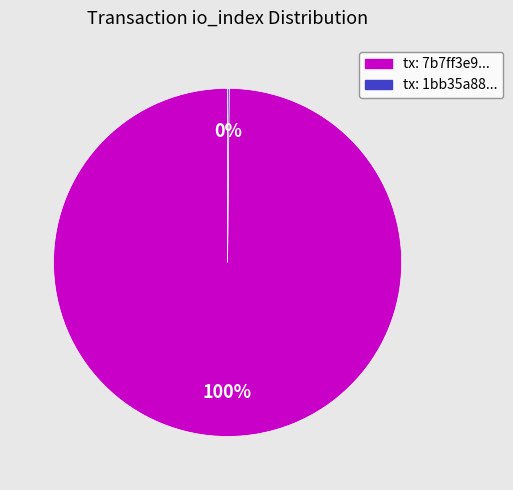

To the nearest percent, what is the average slice percentage?

50%